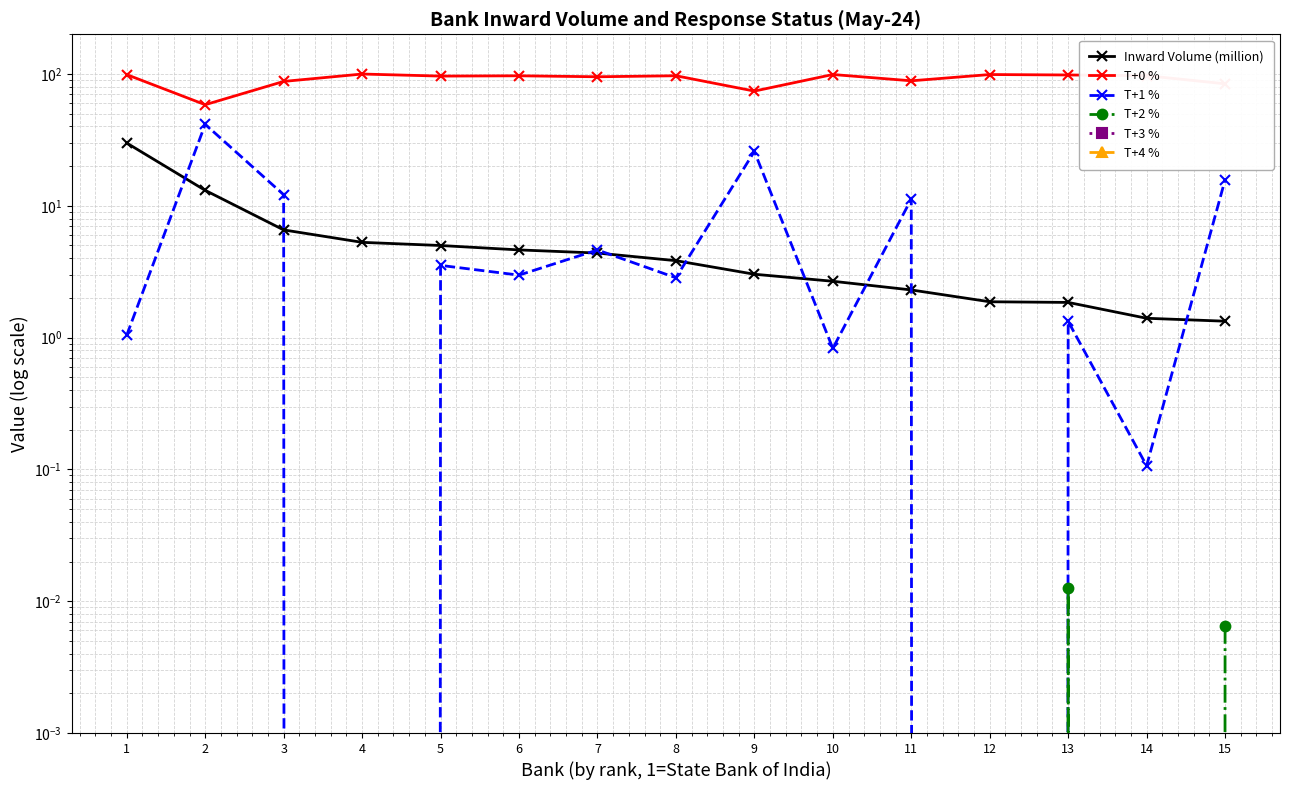

How many lines are shown in the chart?

6